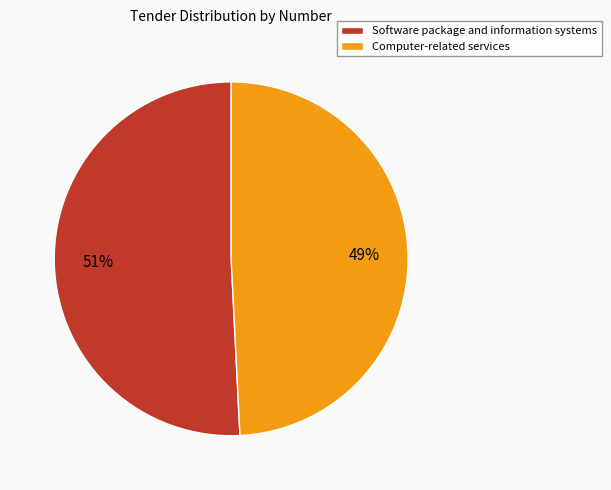

To the nearest percent, what is the difference between the Software package and information systems and Computer-related services slice percentages?

2%